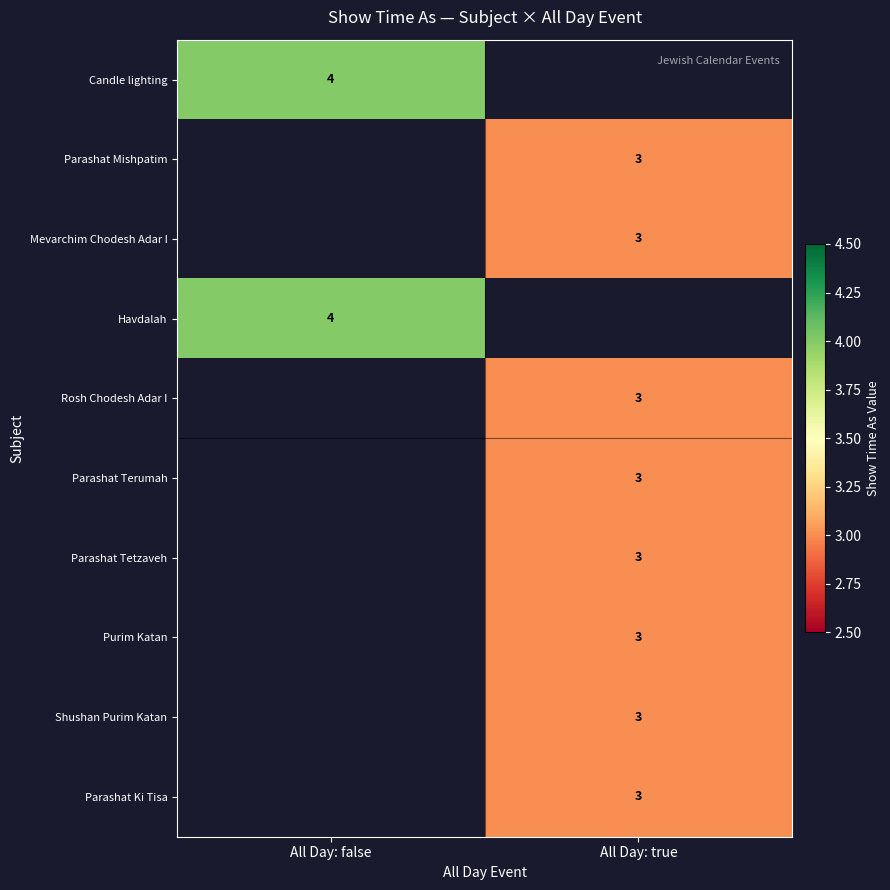

Which has a higher value, All Day: false or All Day: true?

All Day: true